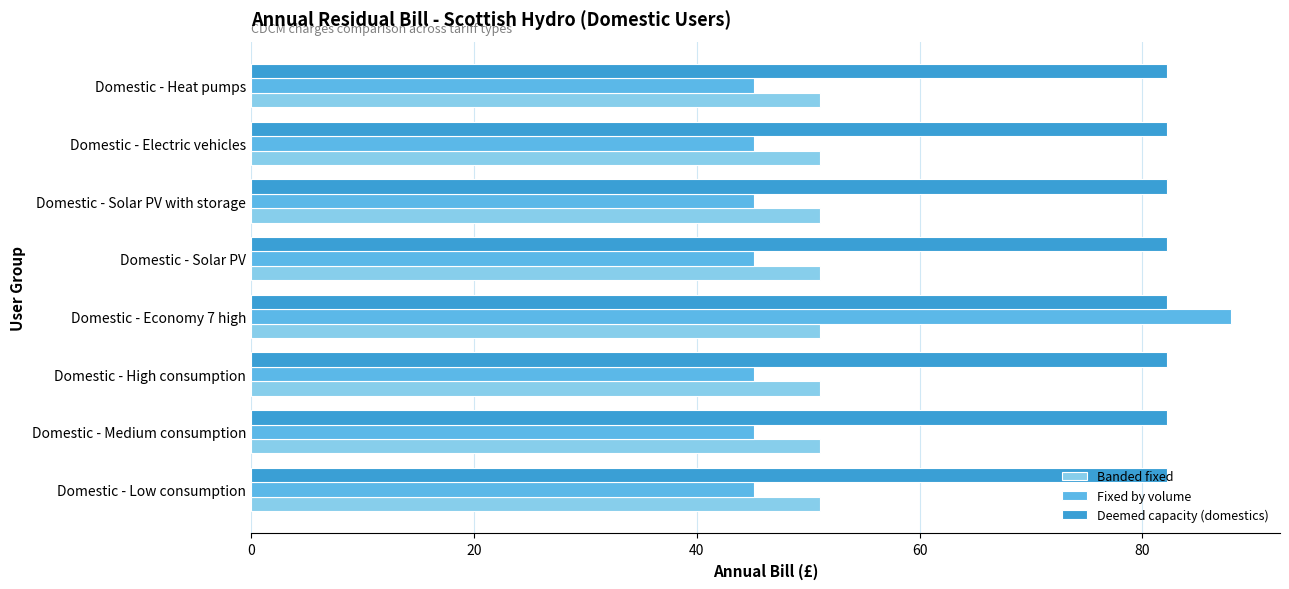

What is the sum of all Fixed by volume values?

403.7